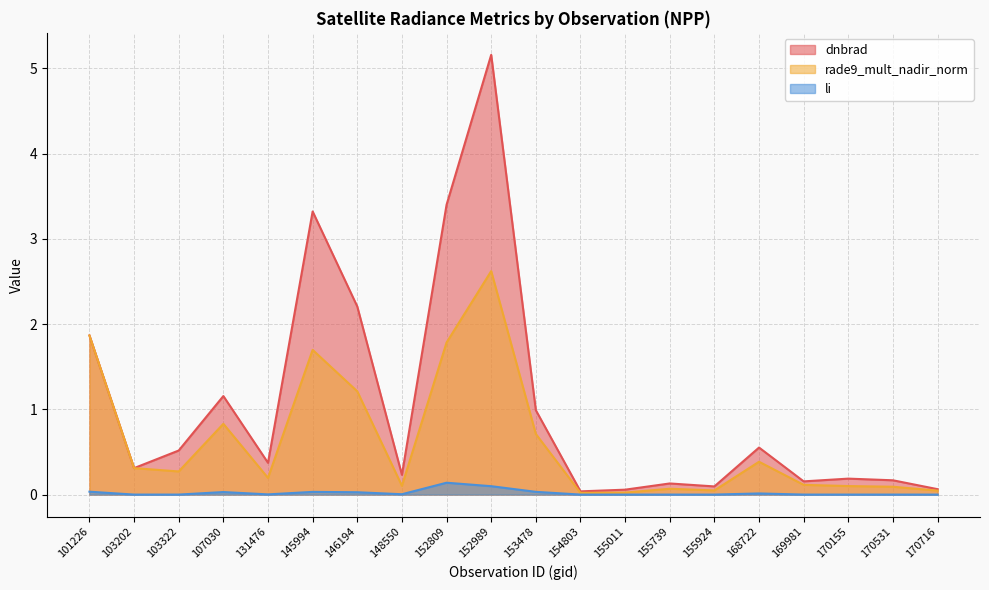

The value of li at 101226 is 0.0. True or false?

False